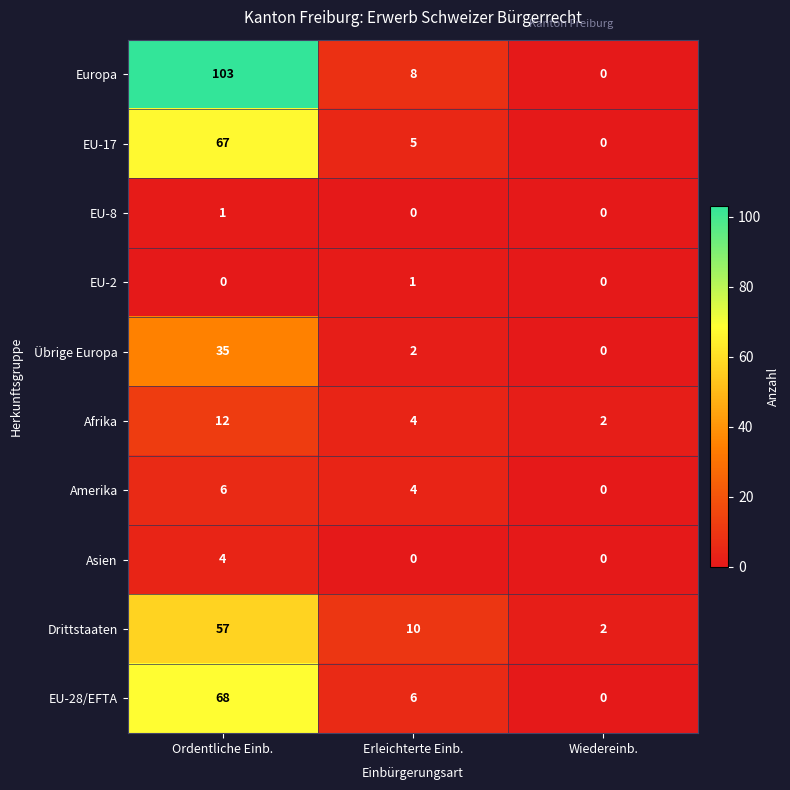

The value of Europa at Wiedereinb. is 0. True or false?

True